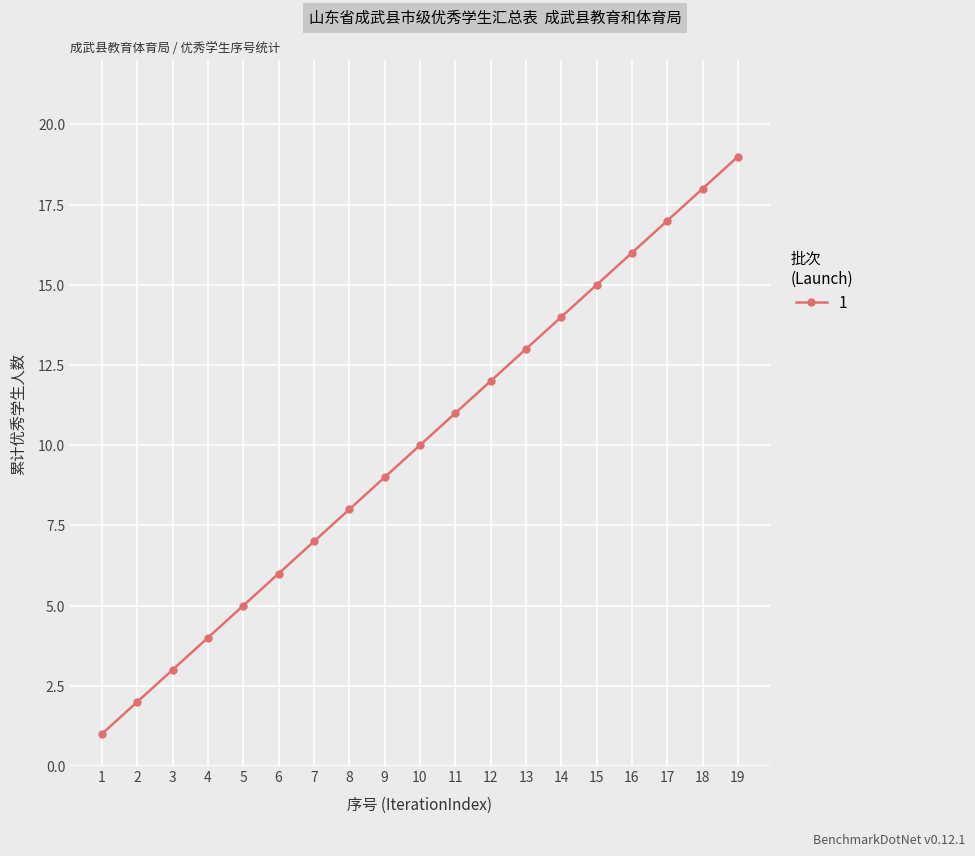

Reading left to right, what are all the values shown in this chart?

1=1	2=2	3=3	4=4	5=5	6=6	7=7	8=8	9=9	10=10	11=11	12=12	13=13	14=14	15=15	16=16	17=17	18=18	19=19